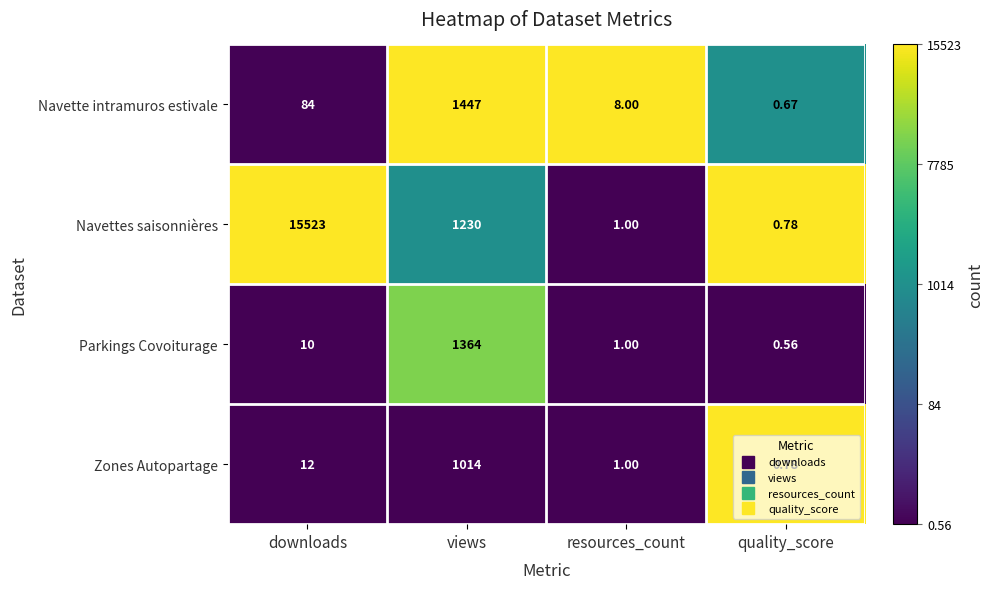

Rank the series at downloads from lowest to highest value.

Parkings Covoiturage, Zones Autopartage, Navette intramuros estivale, Navettes saisonnières